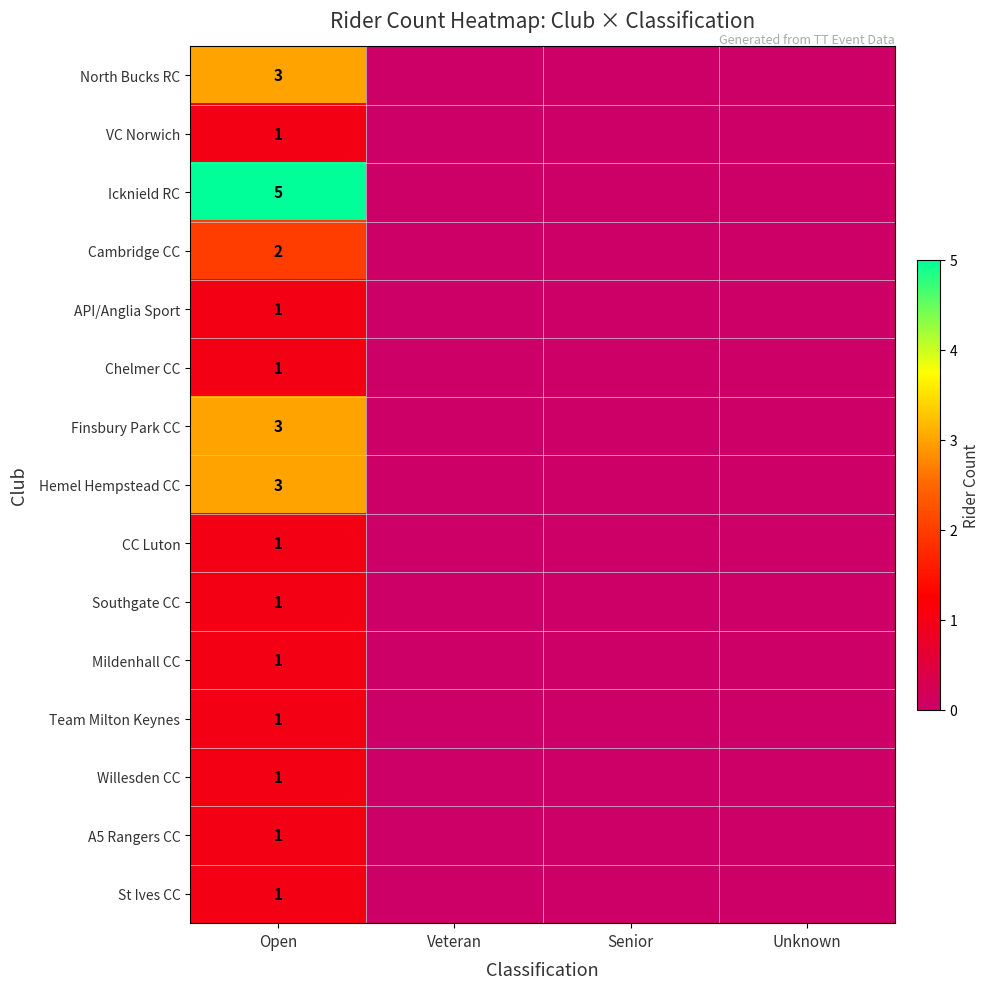

The St Ives CC series shows 1 at Open. True or false?

True